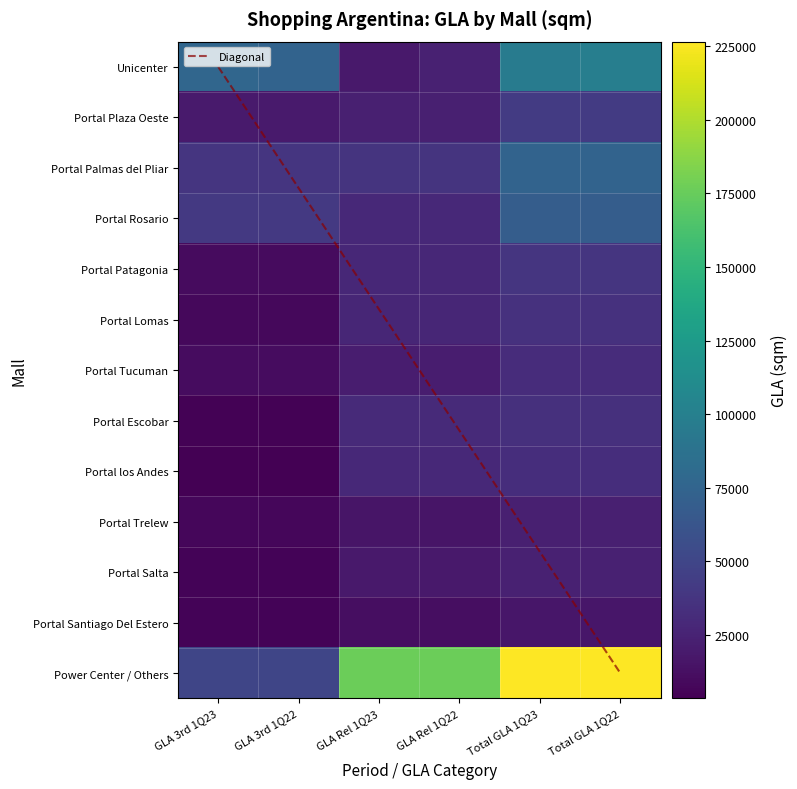

What is the difference between the second highest and minimum values in the Unicenter series?

77084.7